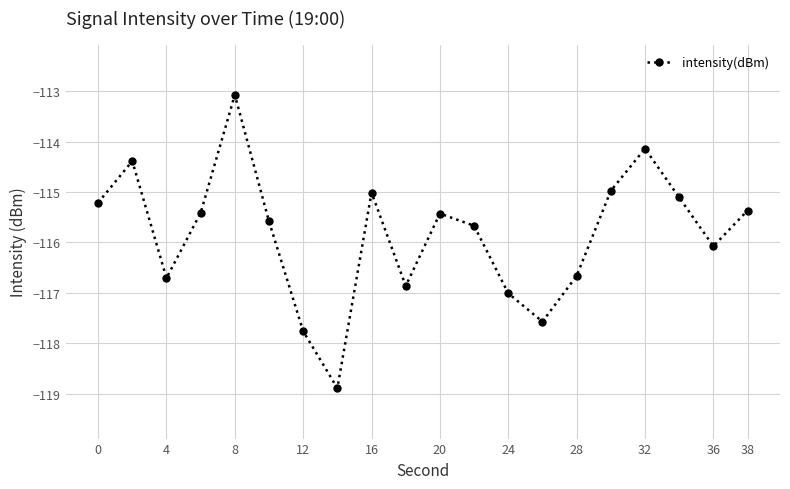

How many points are higher than both their immediate neighbors (excluding endpoints)?

5